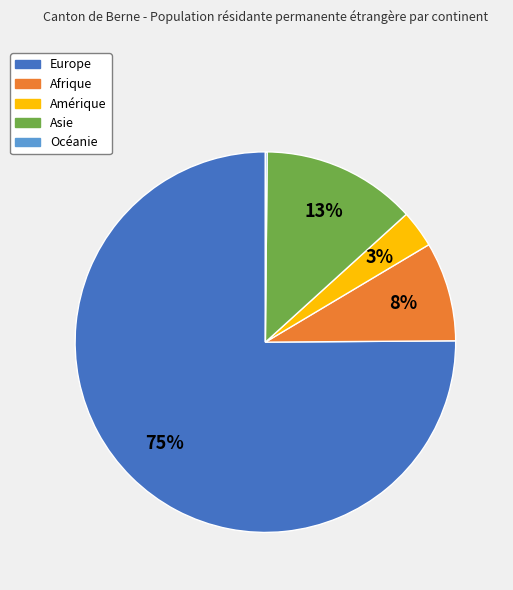

Does Europe represent more than half of the total?

Yes